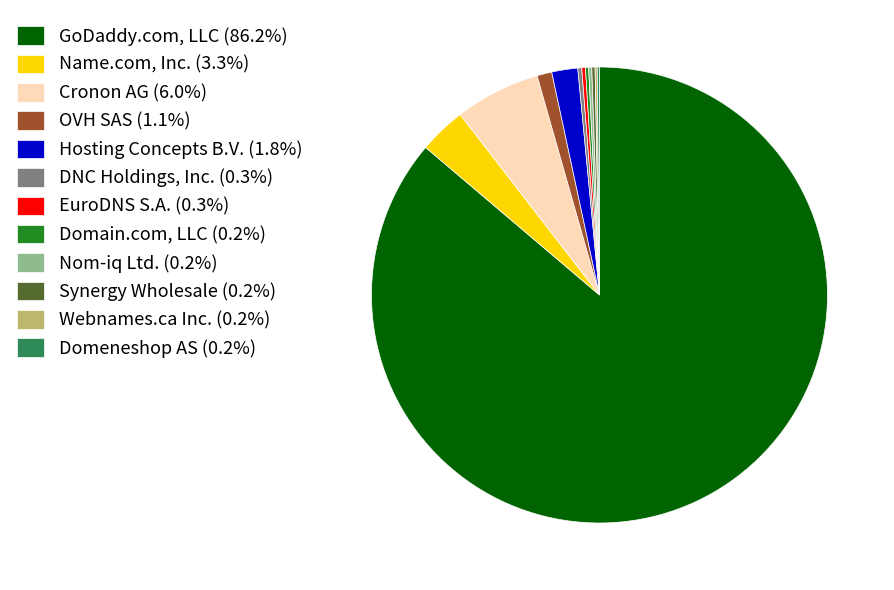

Is OVH SAS (1.1%) the majority of the pie?

No